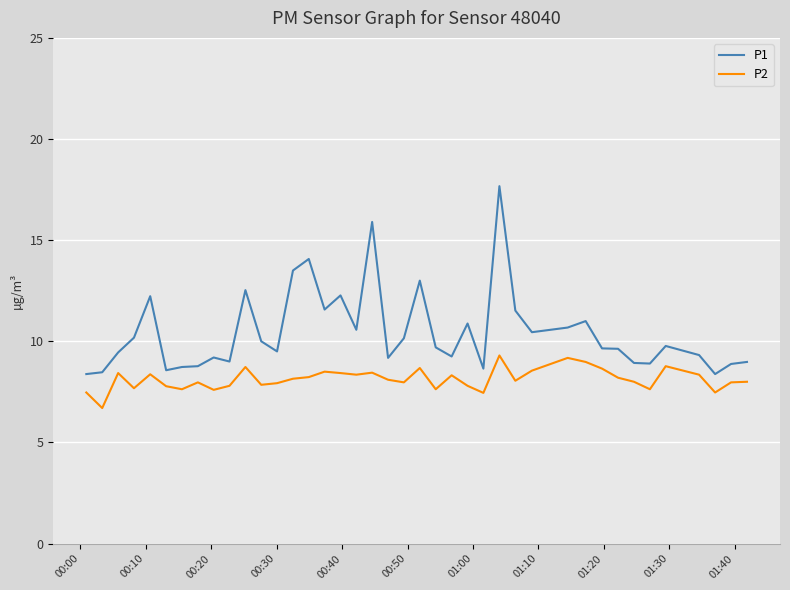

What is the minimum value for P1?

8.4